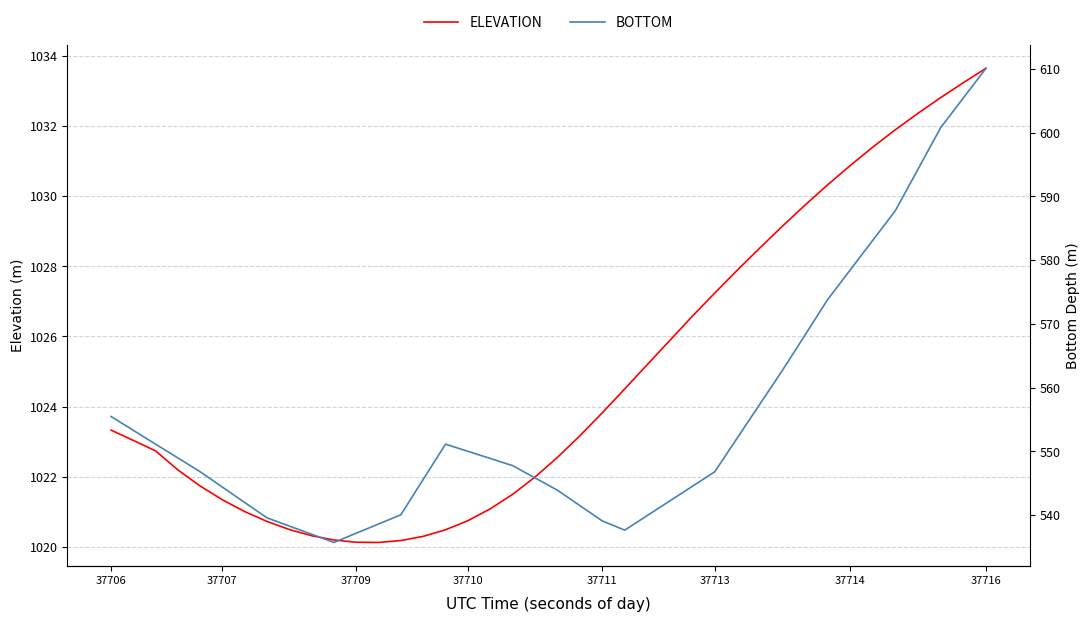

True or false: ELEVATION and BOTTOM cross at least once.

False